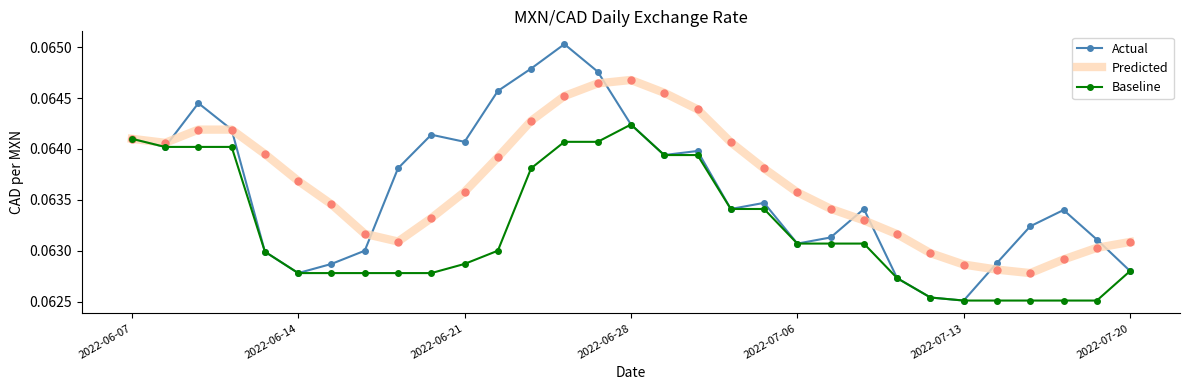

True or false: Predicted has more than 2 interior local peaks.

False